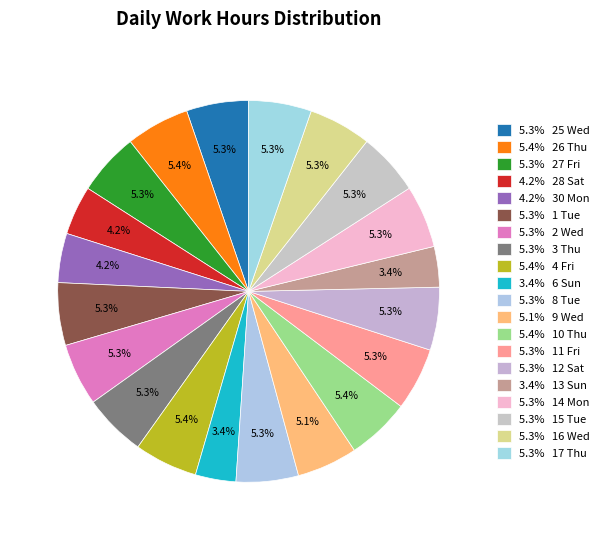

To the nearest percent, what is the difference between the largest and smallest slice percentages?

2%